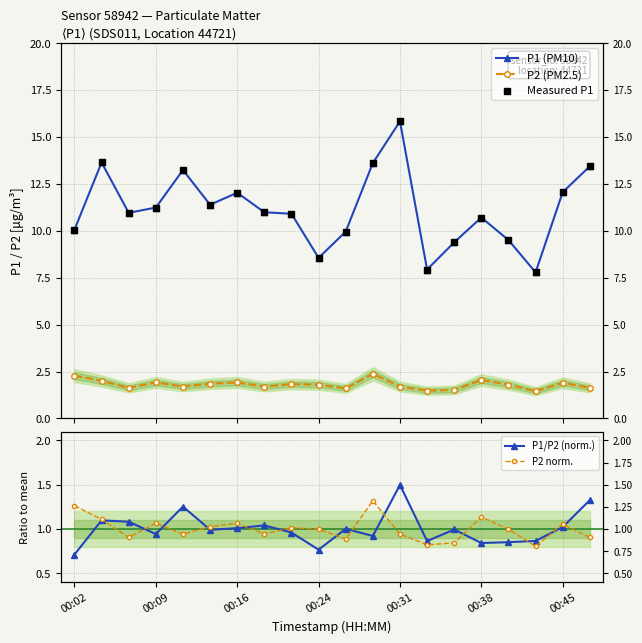

What is the total value across all series at 14?

22.1